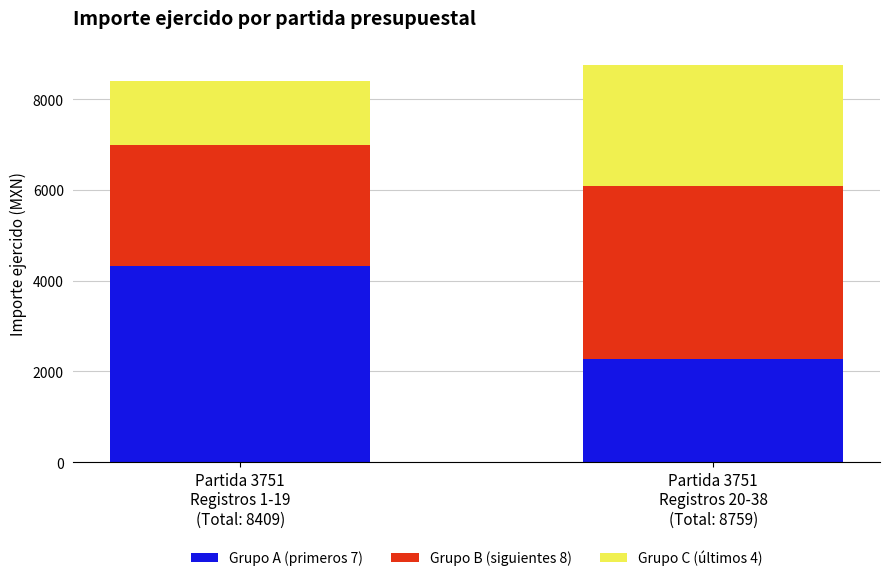

What is the lowest value of the Grupo A (primeros 7) series?

2275.0